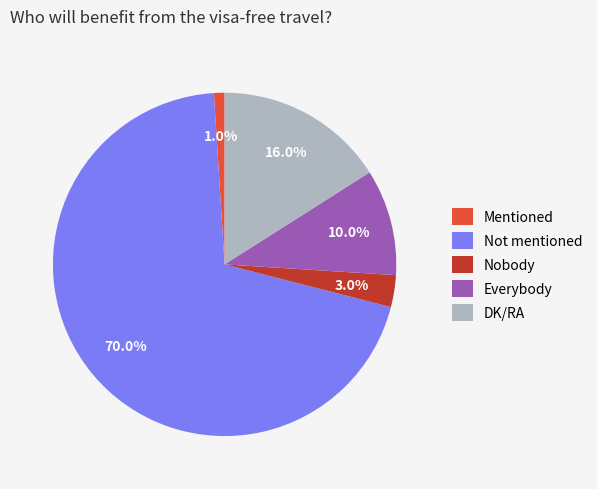

Which category has the biggest portion of the pie?

Not mentioned